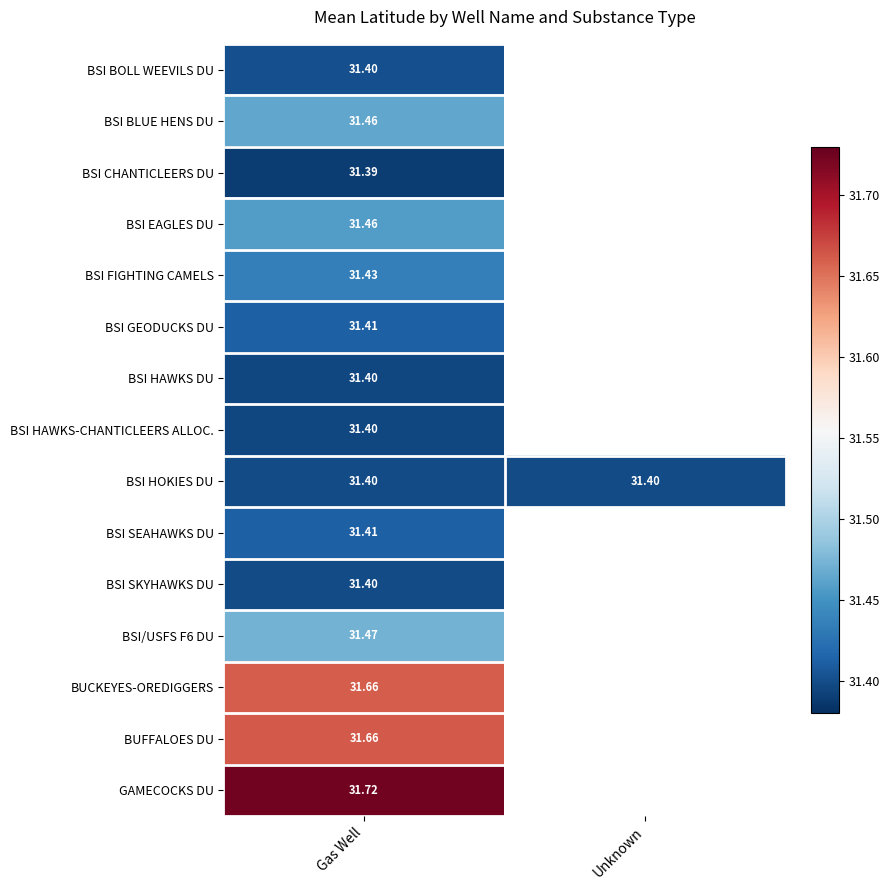

Is the value of BUCKEYES-OREDIGGERS at Gas Well greater than the value of BSI HAWKS DU at Gas Well?

Yes